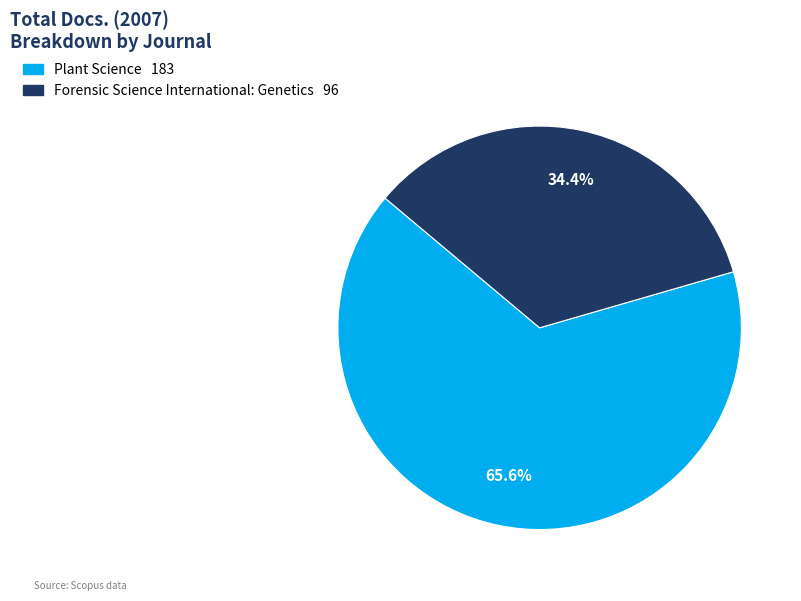

To the nearest percent, what percentage of the pie is Forensic Science International: Genetics?

34%